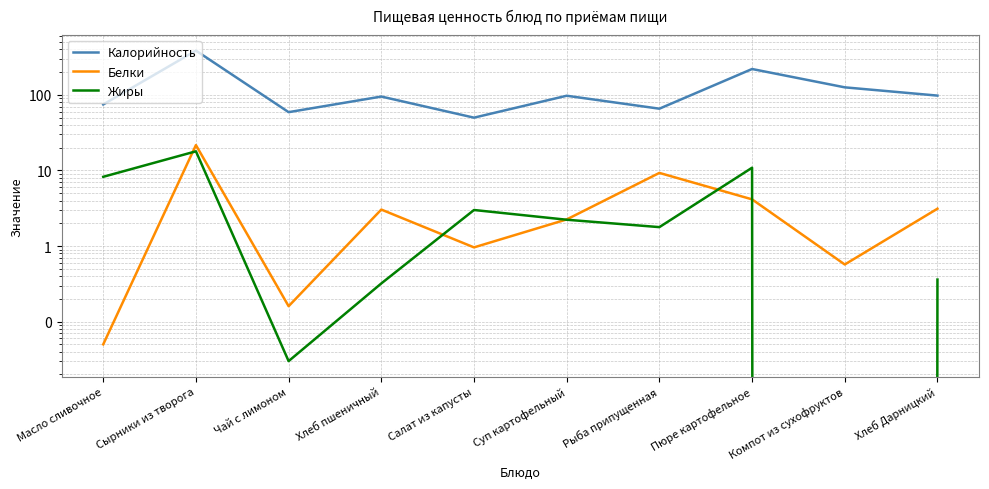

How many values in the Жиры series are below 2?

5